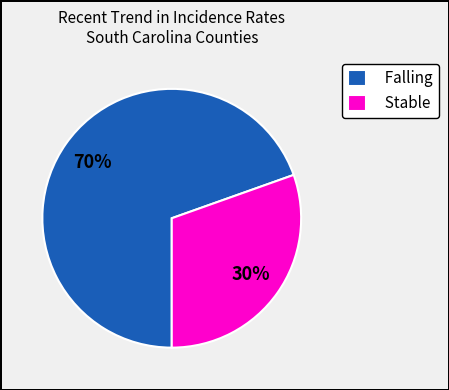

To the nearest percent, what is the average slice percentage?

50%